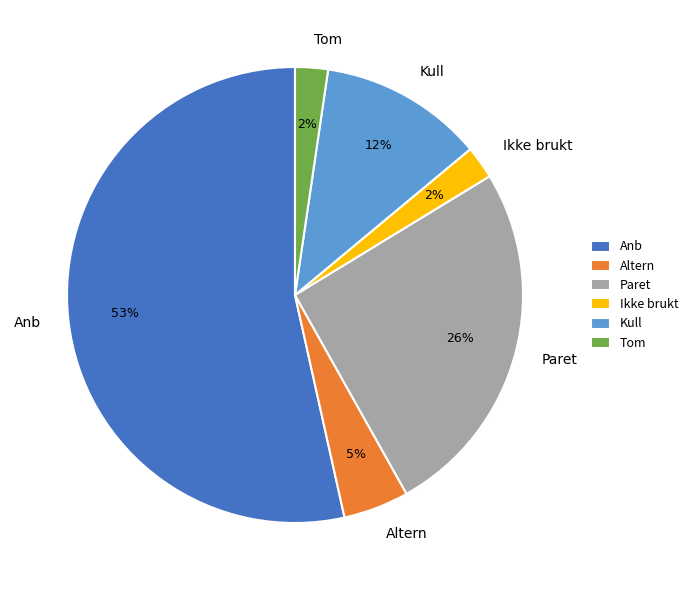

Which slice represents more than half of the pie?

Anb